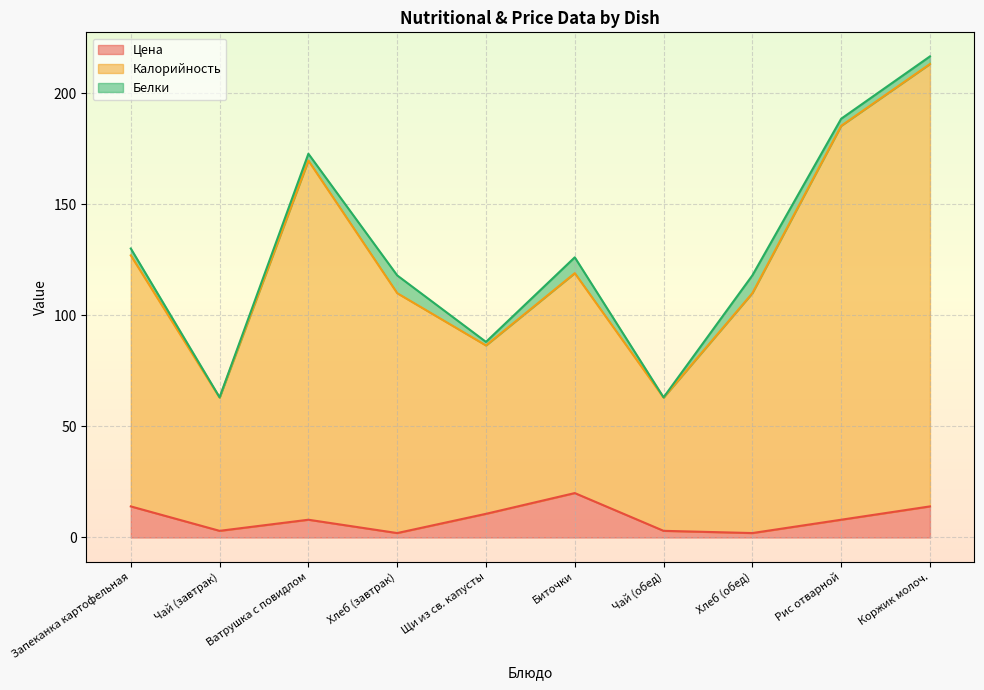

What is the total value across all series at Коржик молоч.?

216.6